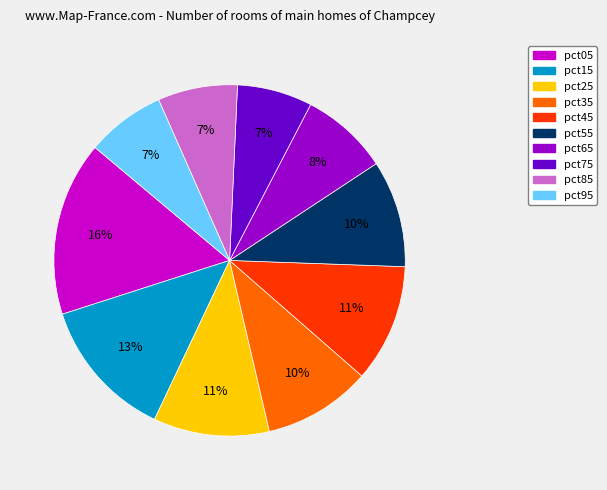

How many segments does this pie chart have?

10